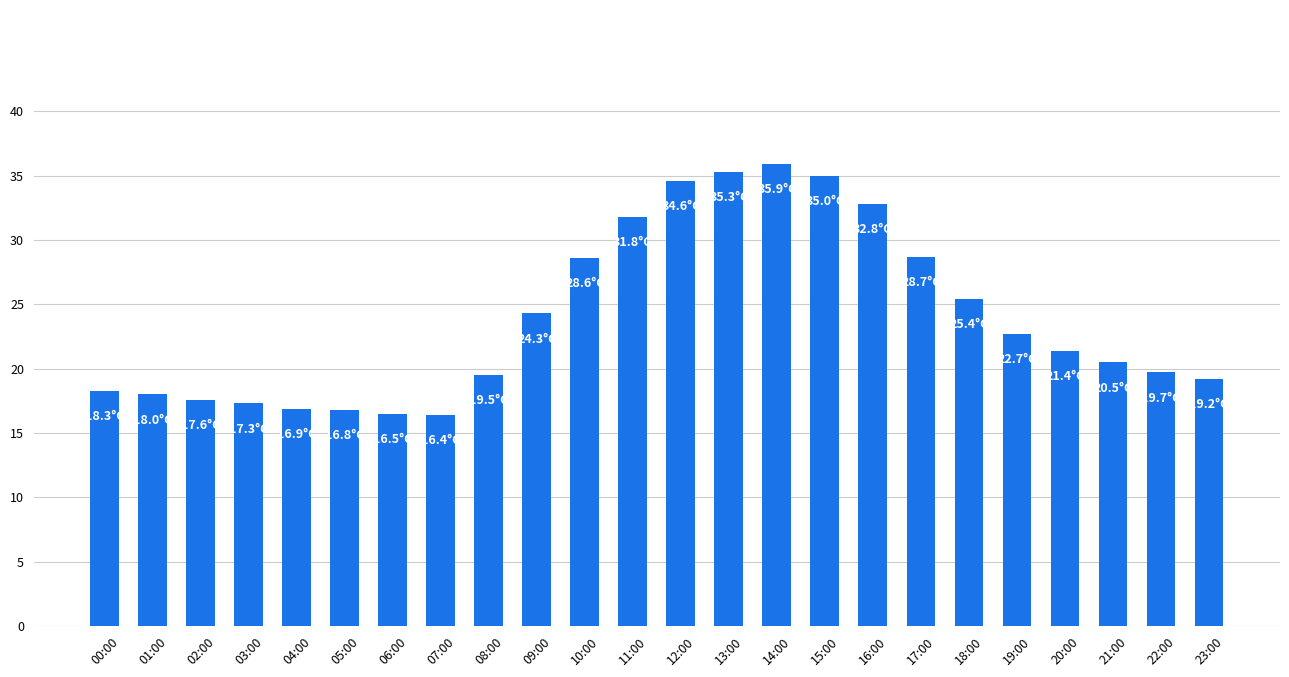

What is the smallest value displayed?

16.4